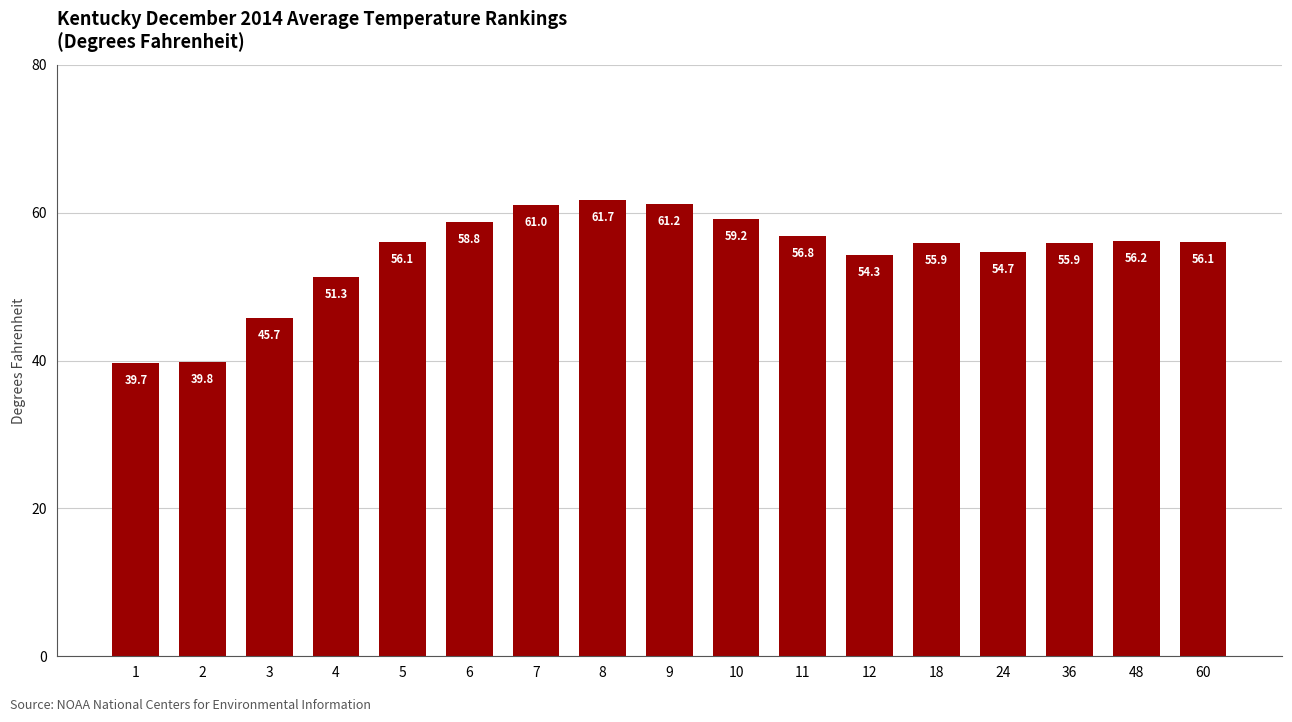

What is the change in value from 24 to 60?

+1.4